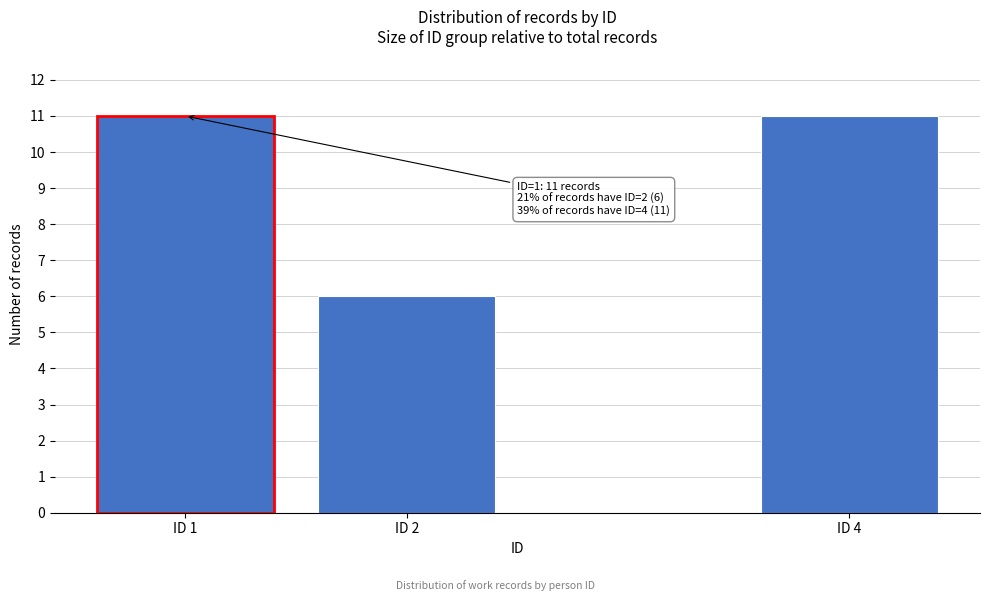

Reading right to left, extract all data points from this chart.

11	6	11